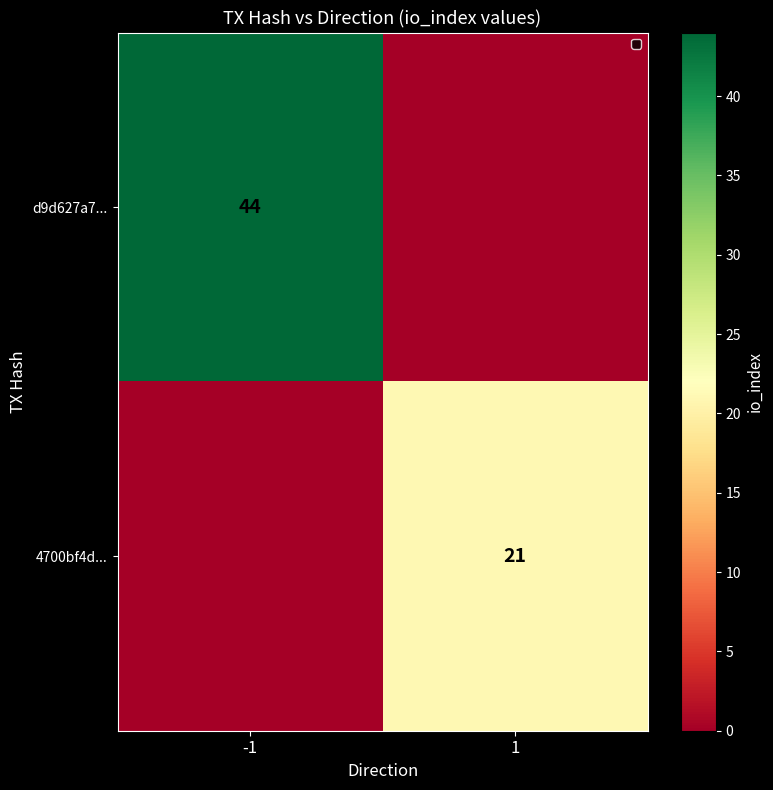

Is the value of 4700bf4d... at 1 greater than the value of d9d627a7... at -1?

No